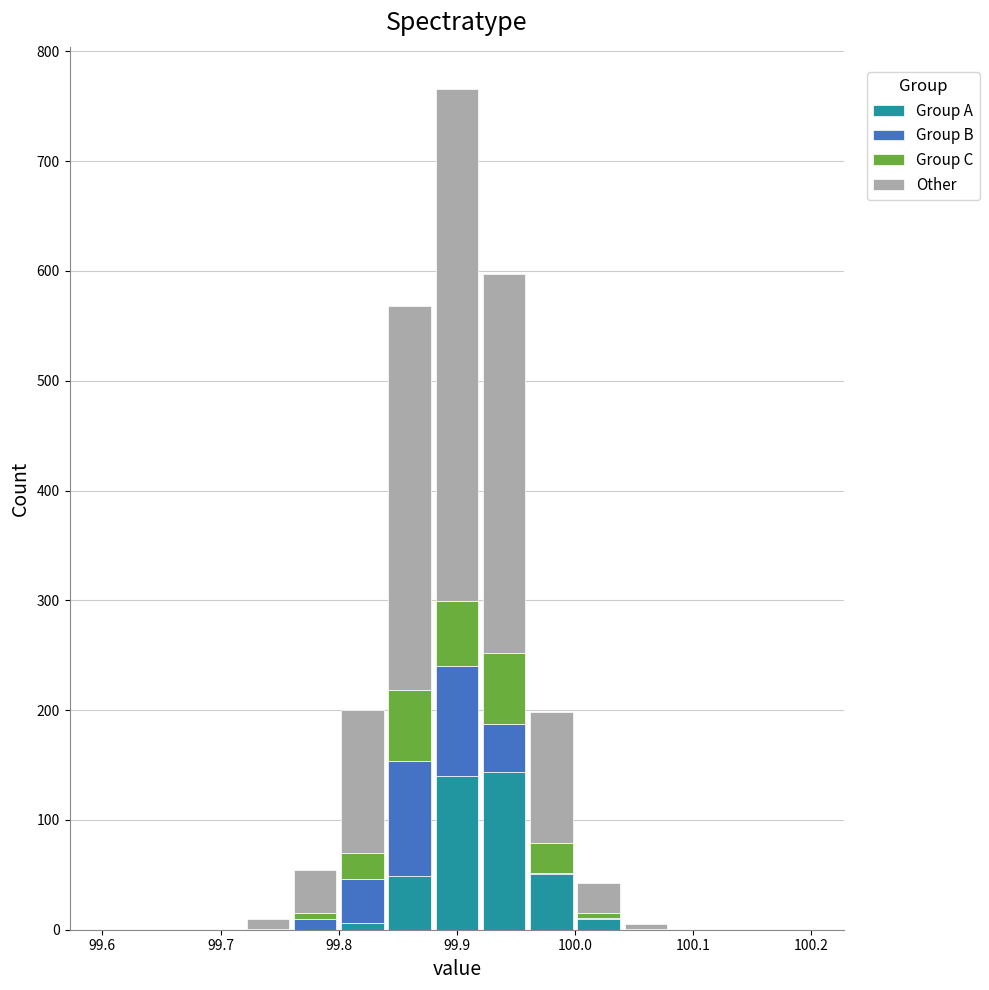

Reading left to right, transcribe this chart: for each stacked bar, give the range it covers on the x-axis and its total height. The values are not printed on the chart, so give them approximately, as read against the axis.

99.60 to 99.64: 0
99.64 to 99.68: 0
99.68 to 99.72: 0
99.72 to 99.76: 10
99.76 to 99.80: 50
99.80 to 99.84: 200
99.84 to 99.88: 570
99.88 to 99.92: 770
99.92 to 99.96: 600
99.96 to 100.00: 200
100.00 to 100.04: 40
100.04 to 100.08: under 10
100.08 to 100.12: 0
100.12 to 100.16: 0
100.16 to 100.20: 0